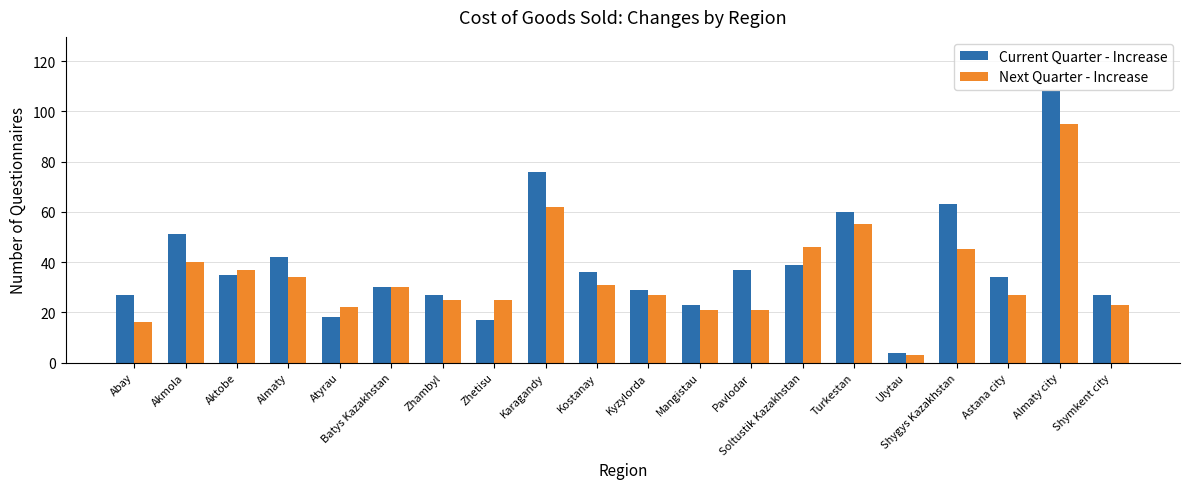

How many groups of bars are there?

20